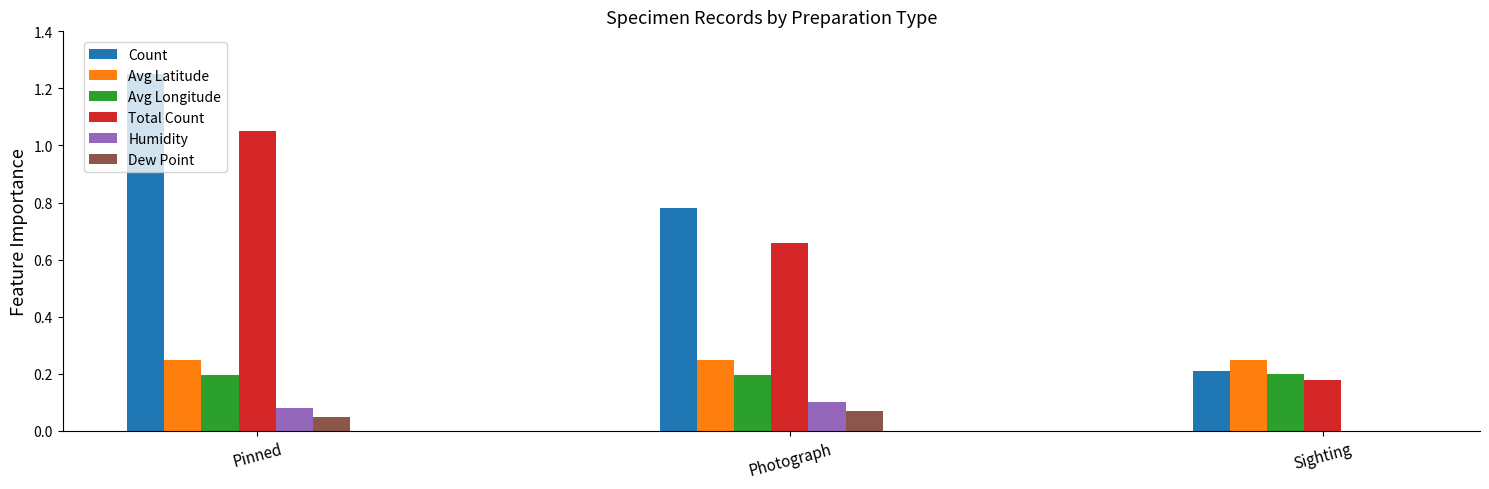

Between Pinned and Sighting, which series saw the biggest shift?

Count